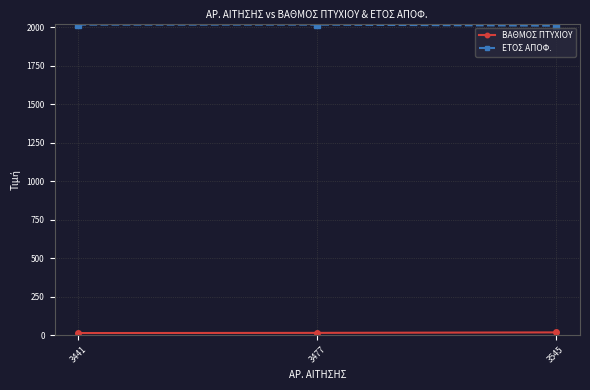

What is the average value of the ΕΤΟΣ ΑΠΟΦ. series?

2015.7